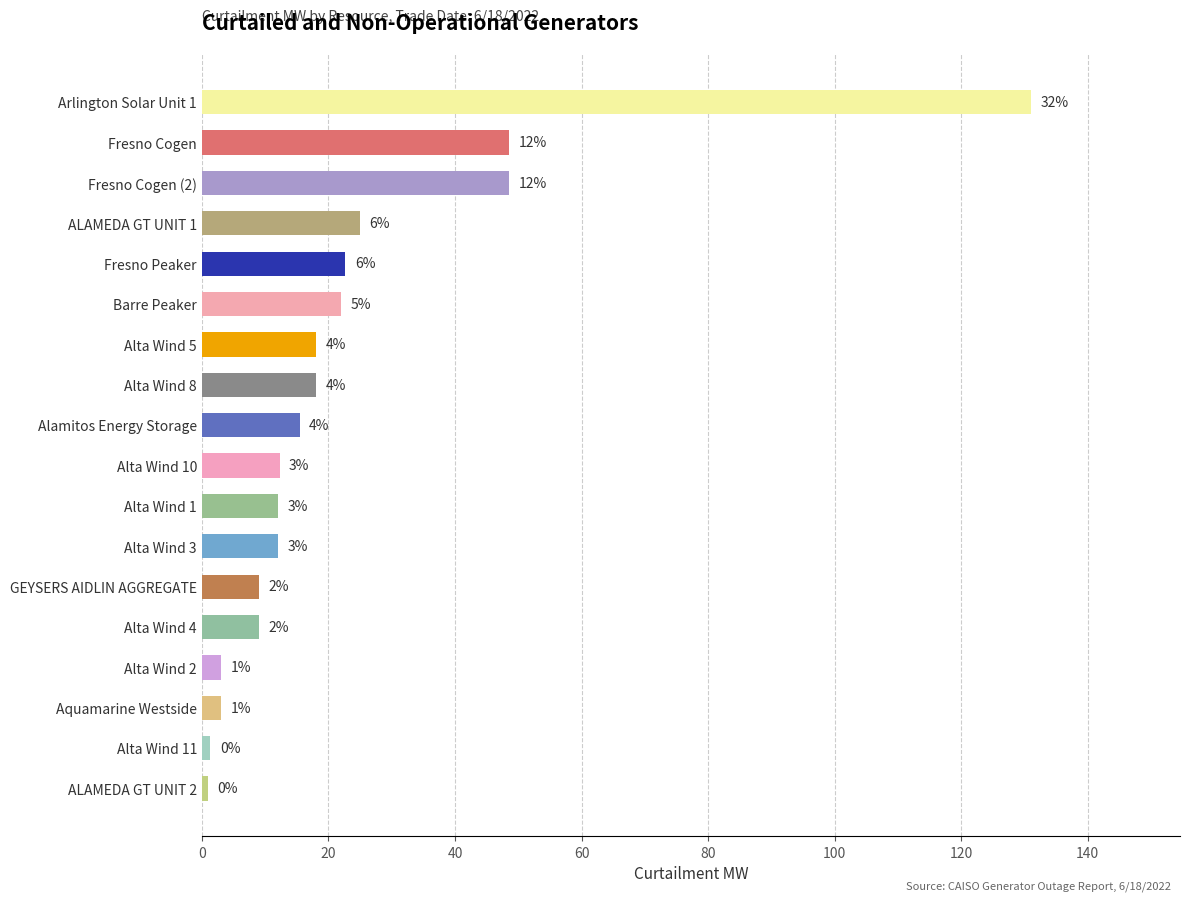

What is the difference between the maximum and minimum values?

130.0